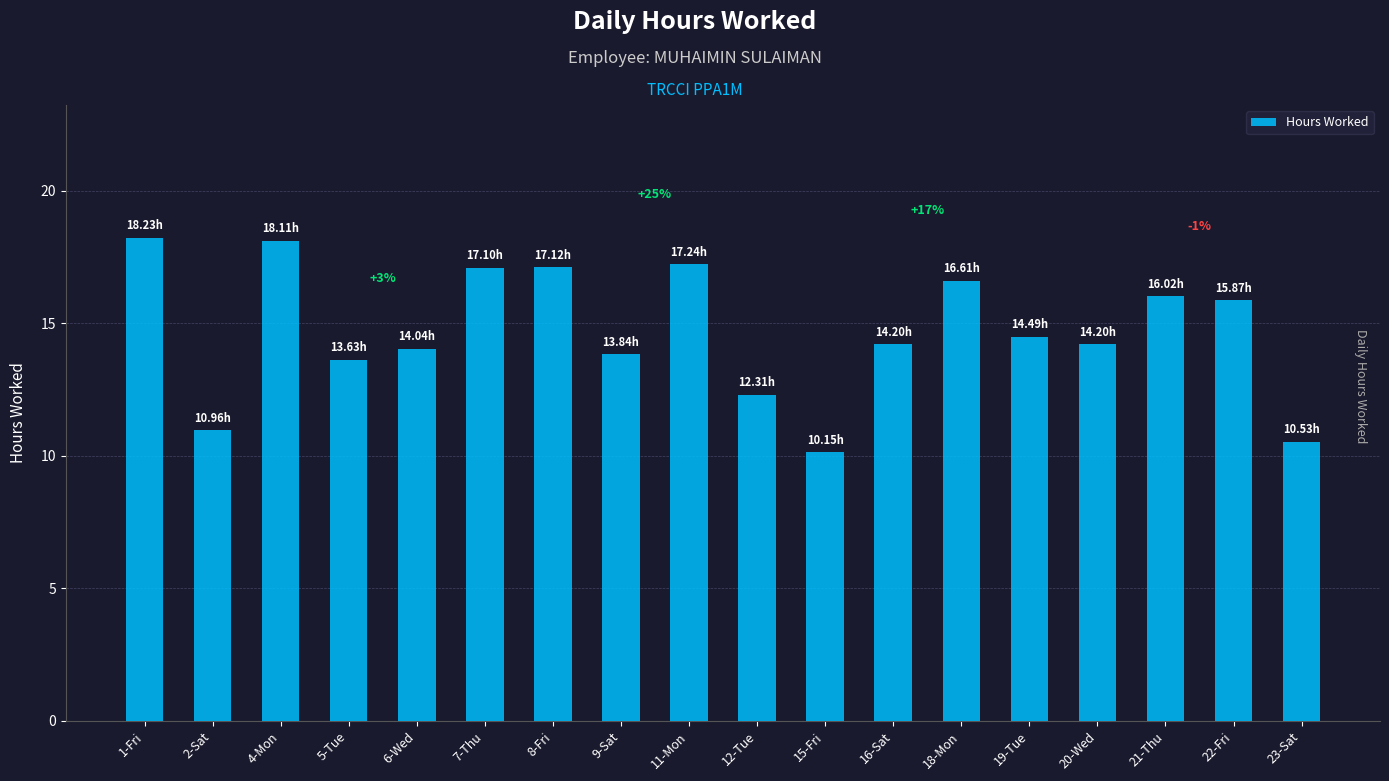

Which label corresponds to the smallest value in the chart?

15-Fri